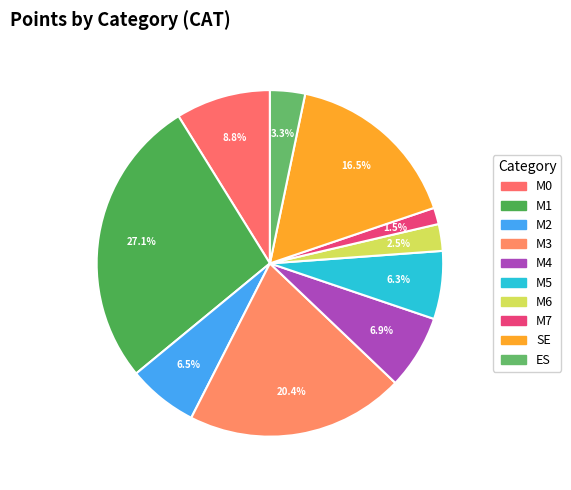

To the nearest percent, what portion does M3 represent?

20%